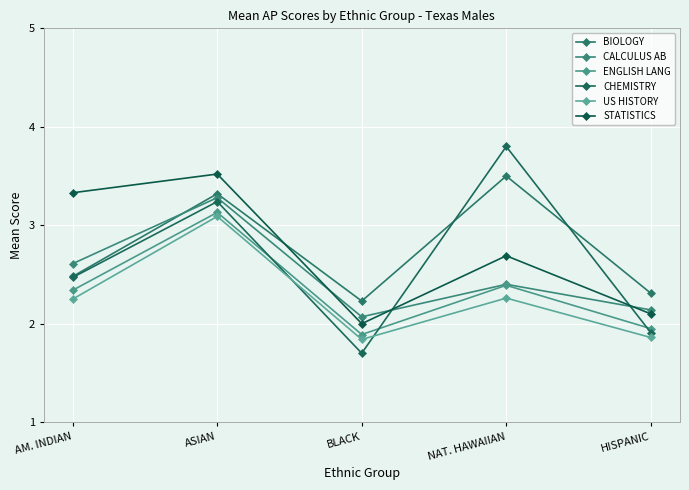

What is the difference between the ENGLISH LANG values at NAT. HAWAIIAN and HISPANIC?

0.4